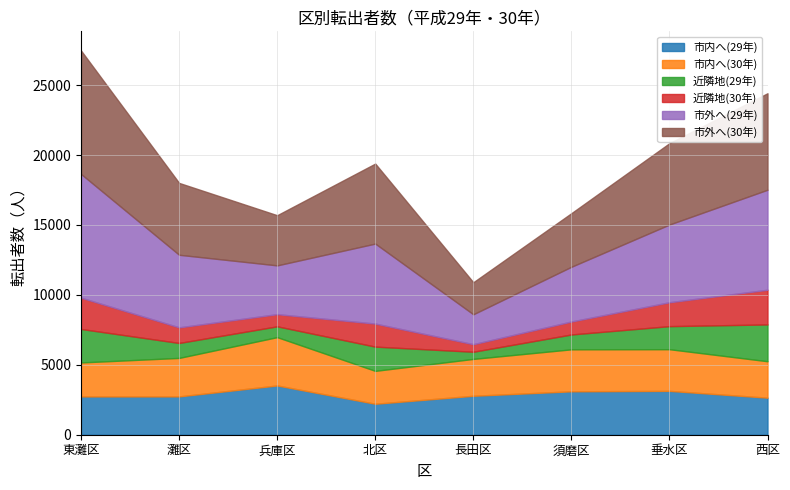

What is the value of the 近隣地(30年) point at the 2nd from the left?

1116